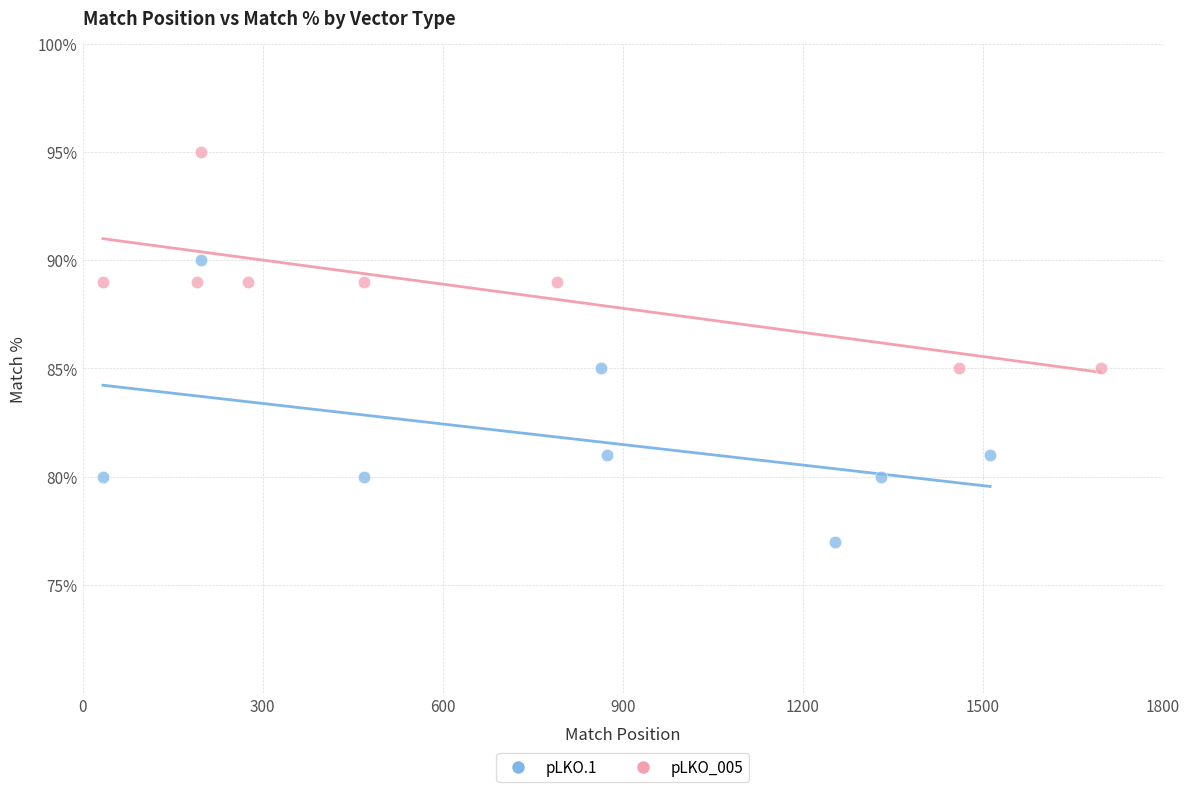

Which series has the largest Y range (max minus min)?

pLKO.1